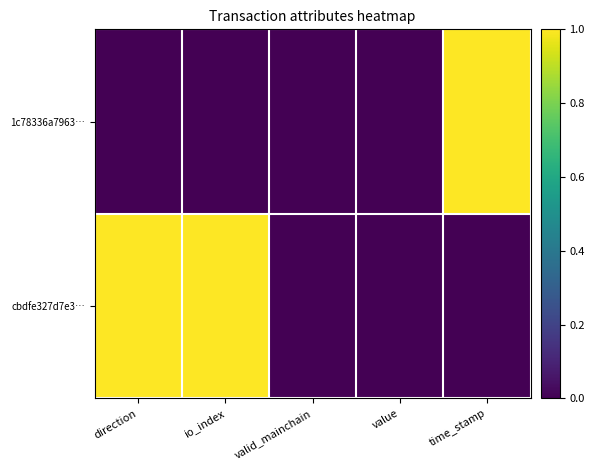

Between io_index and time_stamp, which series saw the biggest shift?

1c78336a7963…